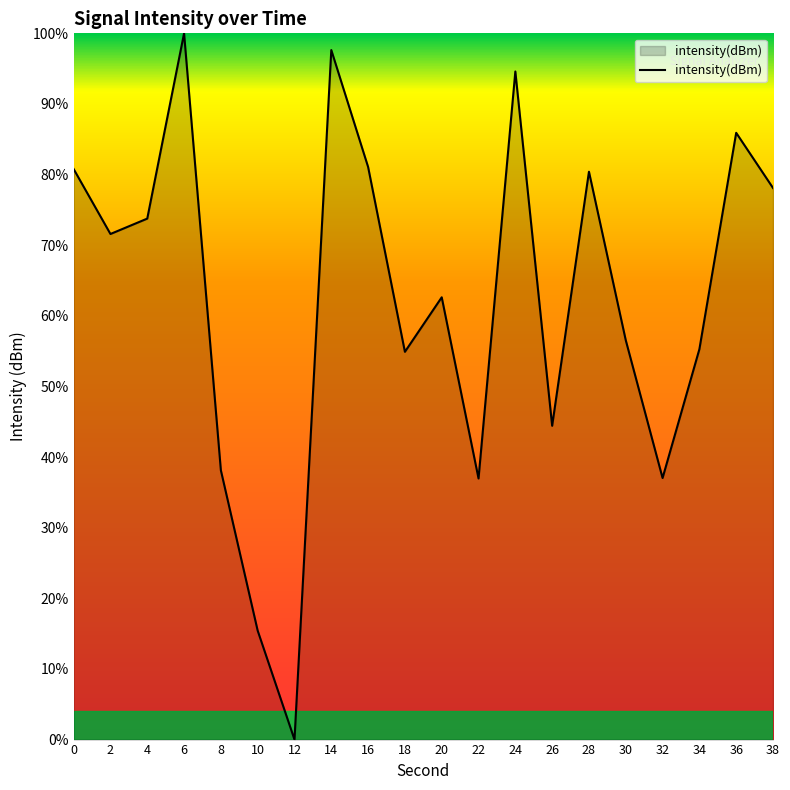

Which category has the highest value across all series?

6